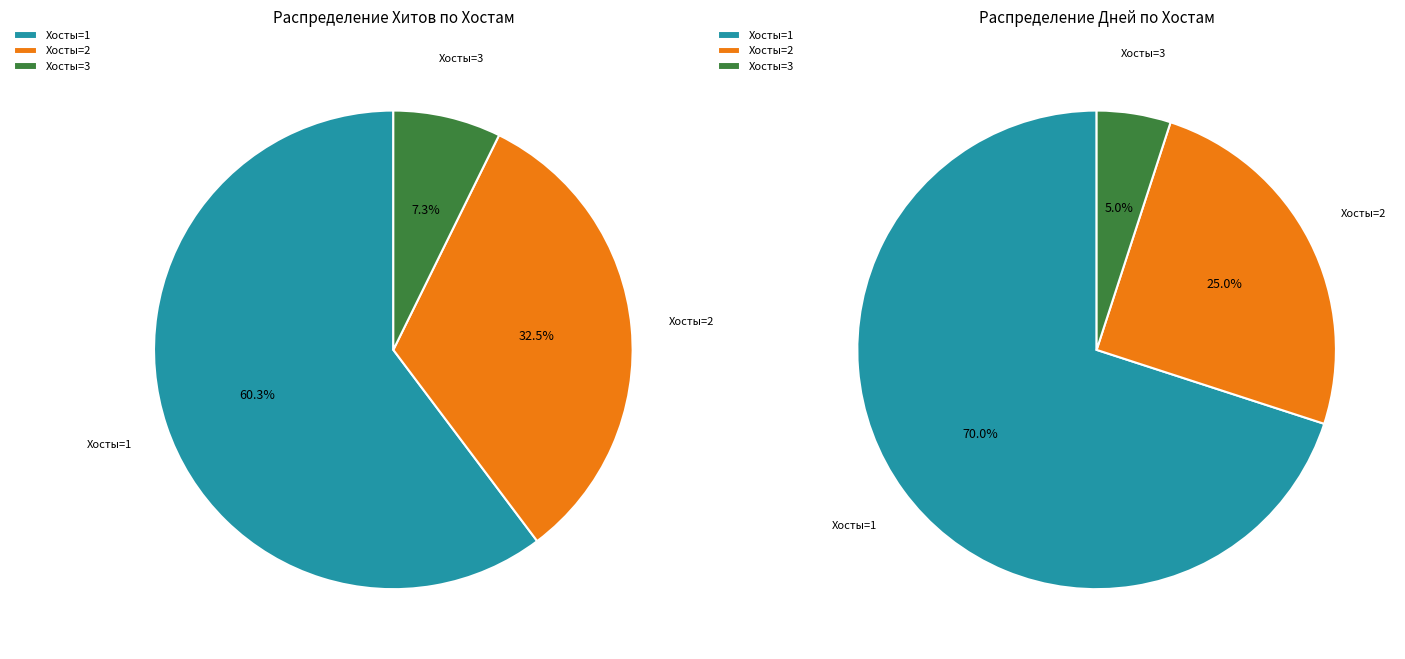

True or false: 16 accounts for 1% of the total.

False